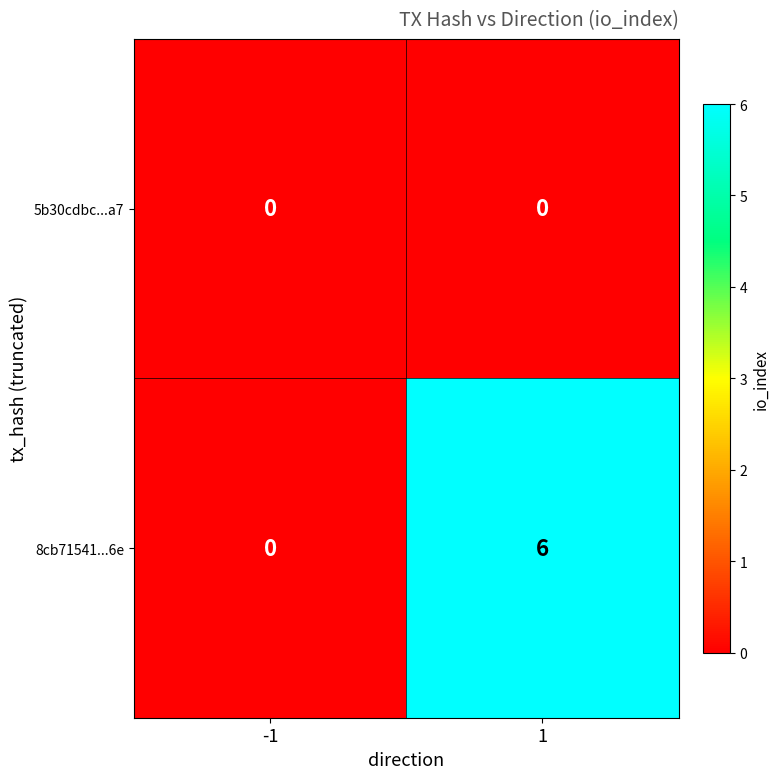

Which series has the widest spread of values?

8cb71541...6e